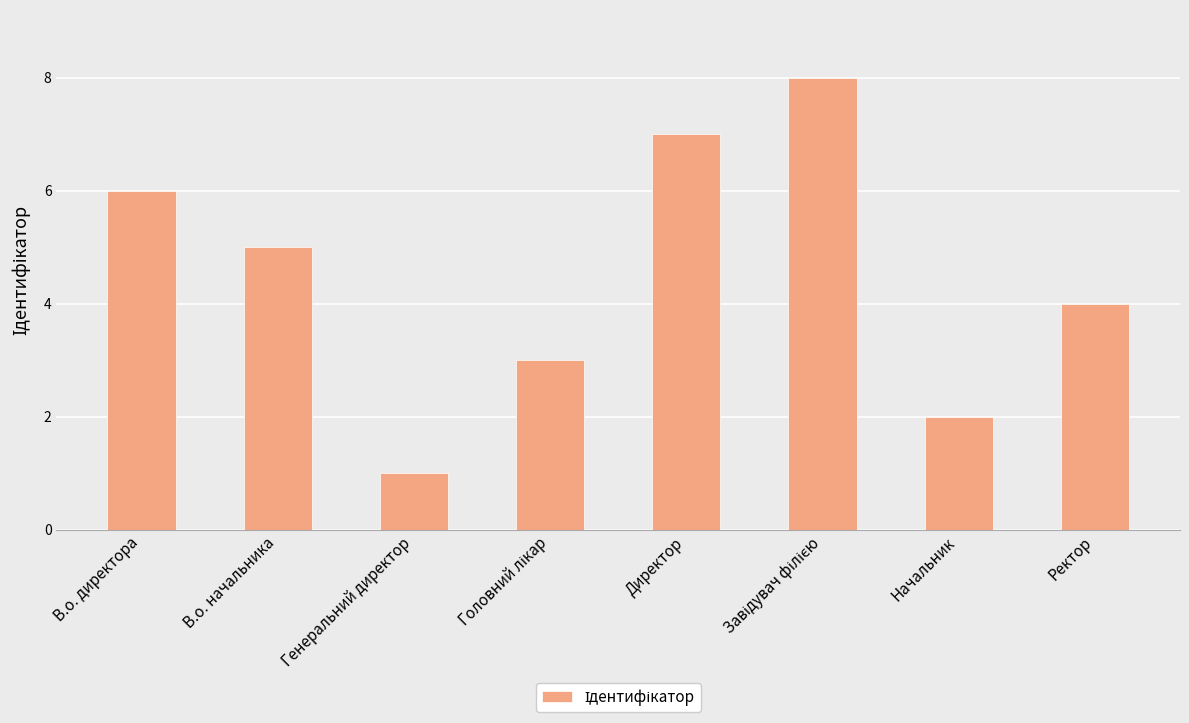

Reading right to left, transcribe all the data shown in this chart.

4	2	8	7	3	1	5	6